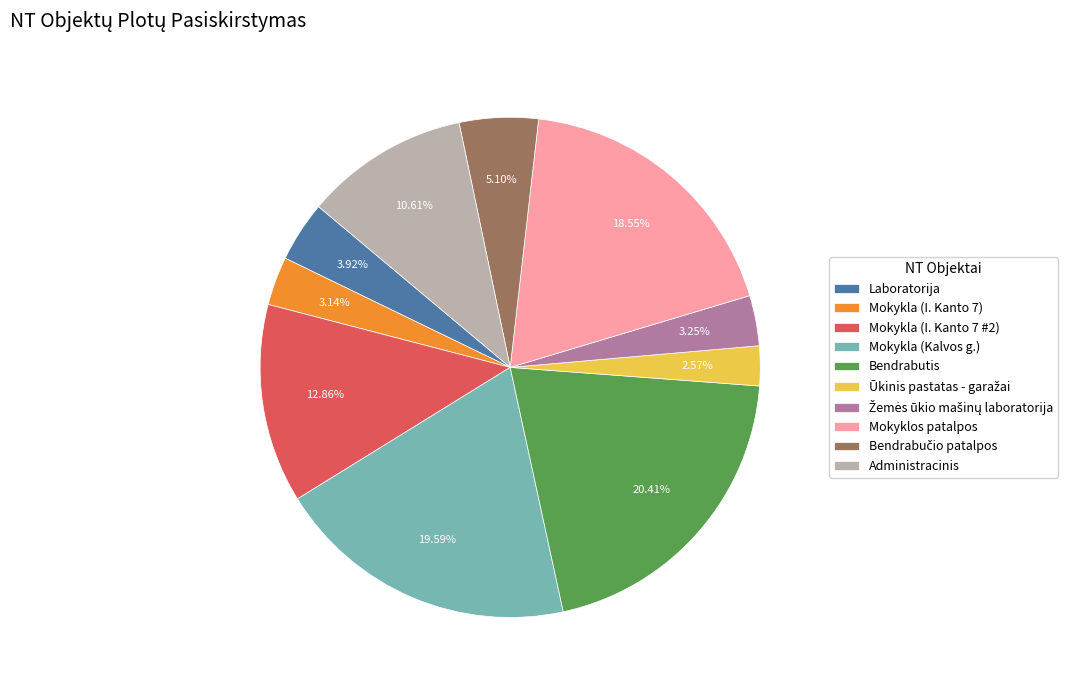

Does Bendrabutis represent more than half of the total?

No